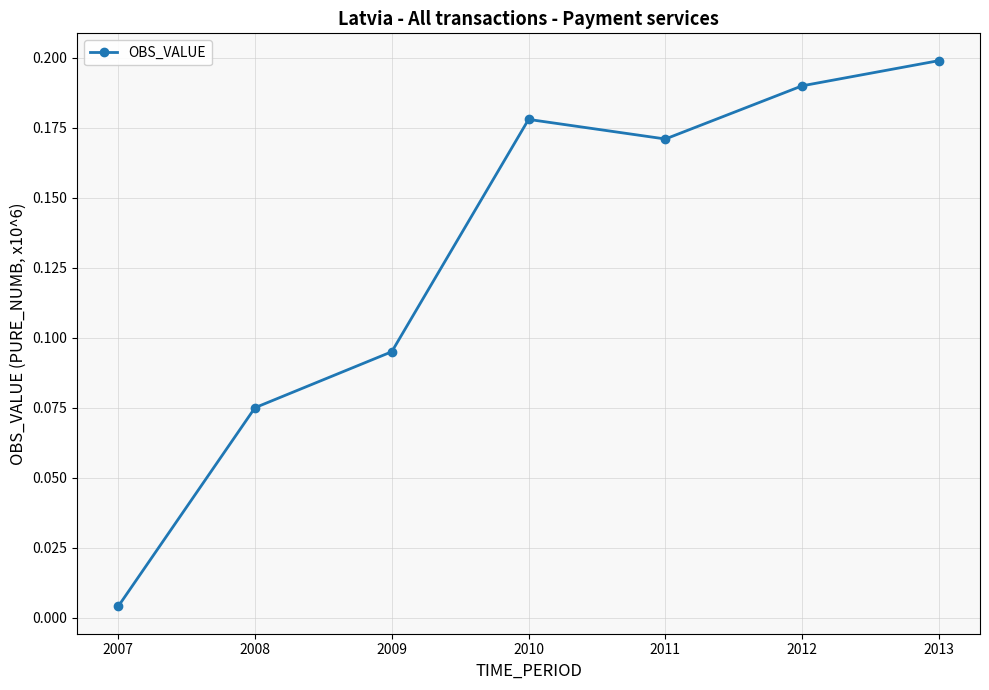

Which has a higher value, 2009 or 2008?

2009